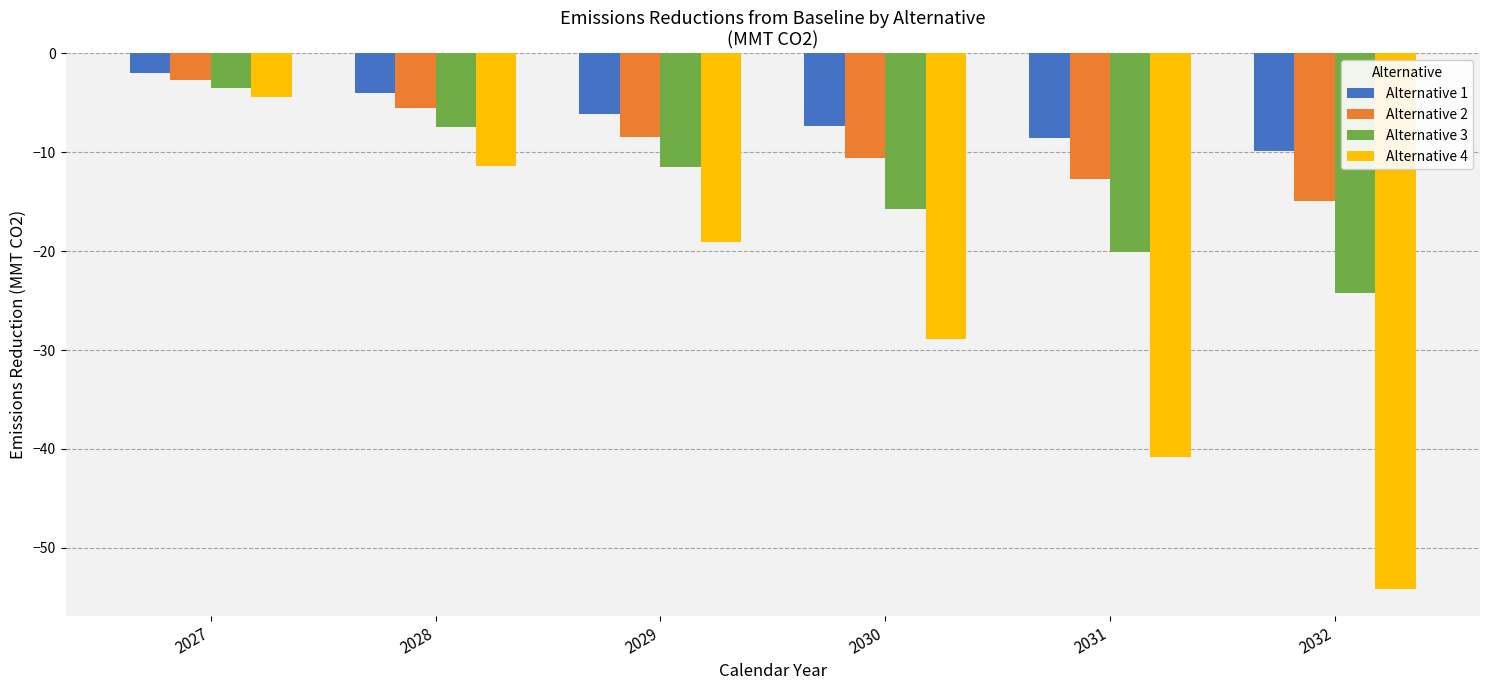

Is the value of Alternative 1 at 2029 greater than the value of Alternative 3 at 2027?

No